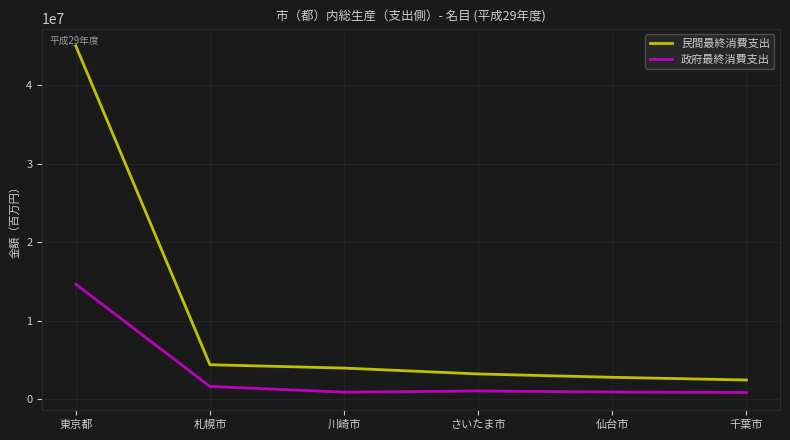

Is the value of 政府最終消費支出 at 仙台市 greater than the value of 民間最終消費支出 at 仙台市?

No